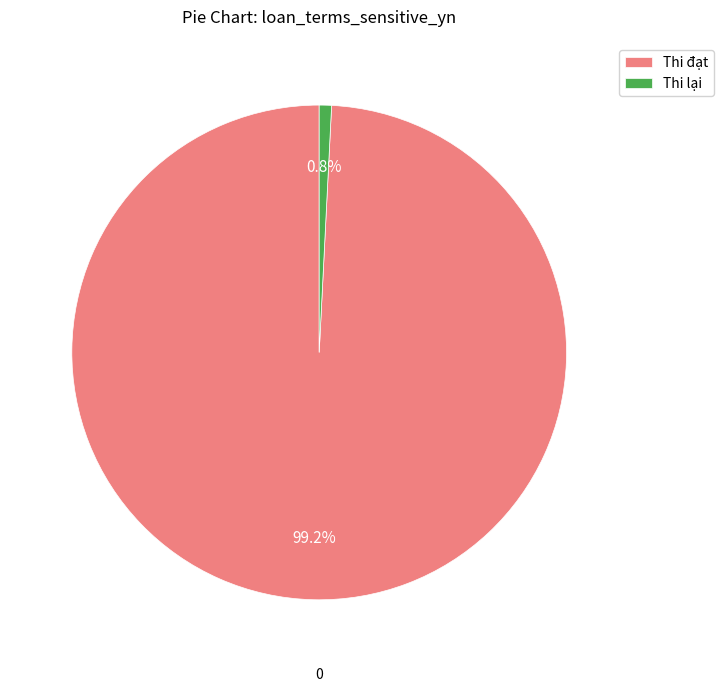

Count the number of slices in the pie.

2